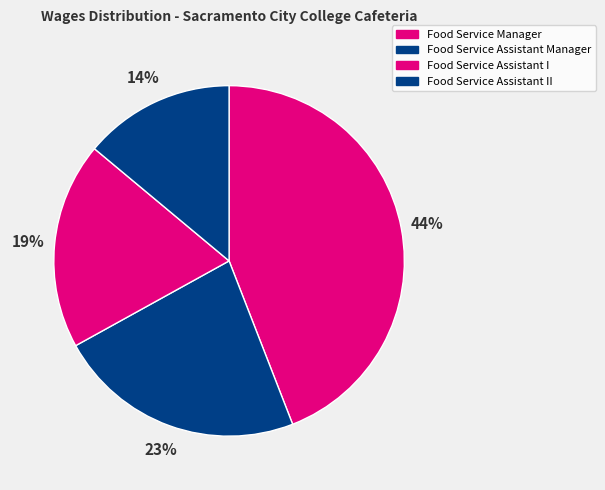

How many slices are in this pie chart?

4